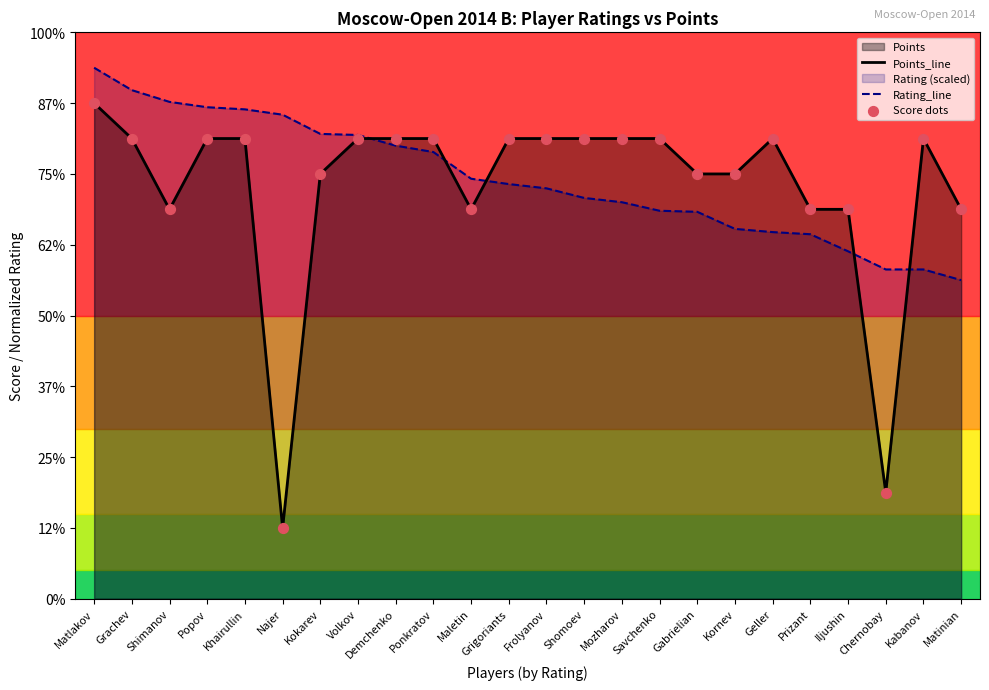

Which series has the largest total across all categories?

Rating_line